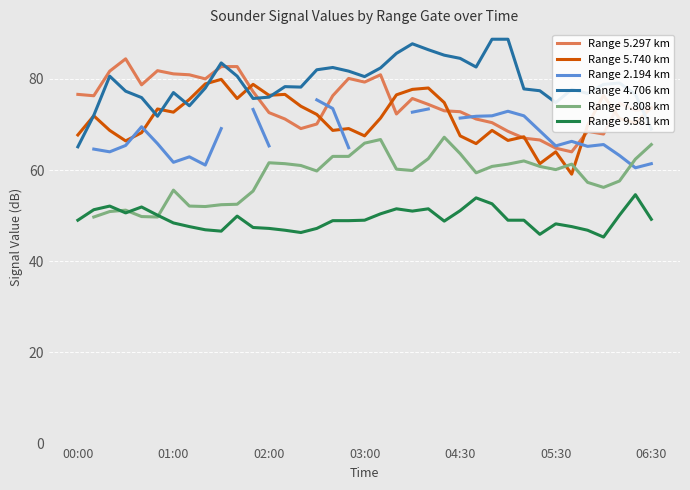

What is the difference between the second highest and minimum values in the Range 5.740 km series?

19.8